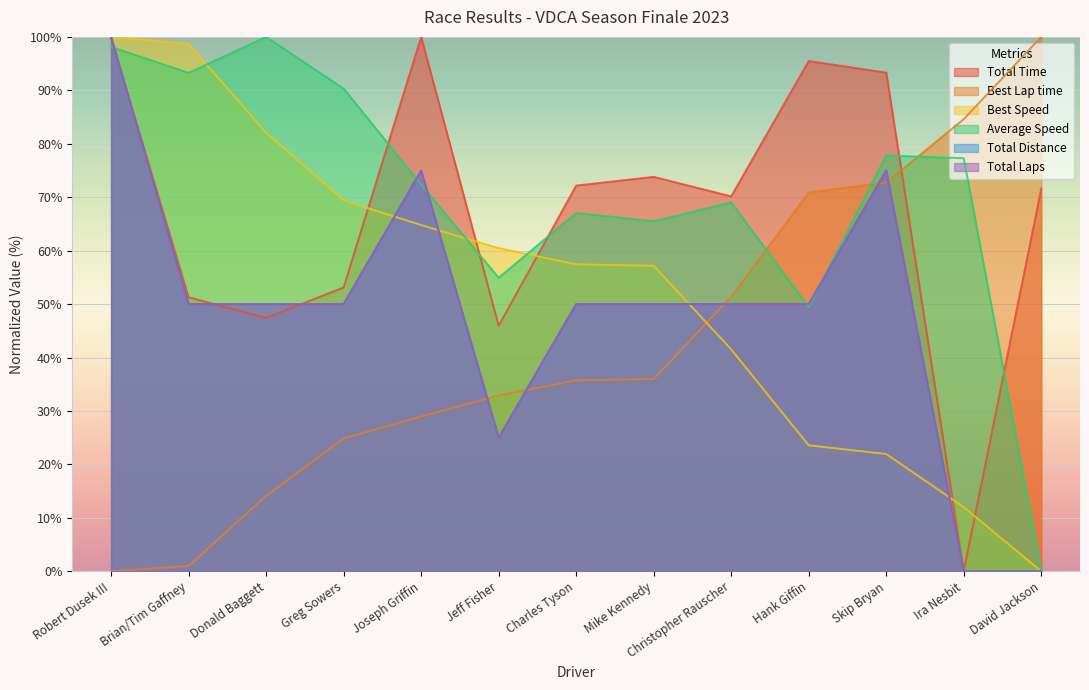

How many interior local valleys does the Average Speed series have?

4